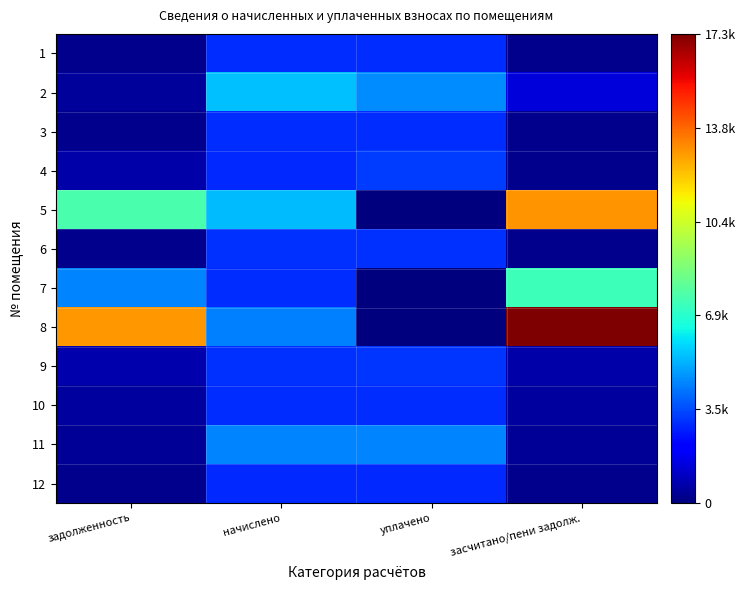

What is the sum of all 1 values?

6376.0